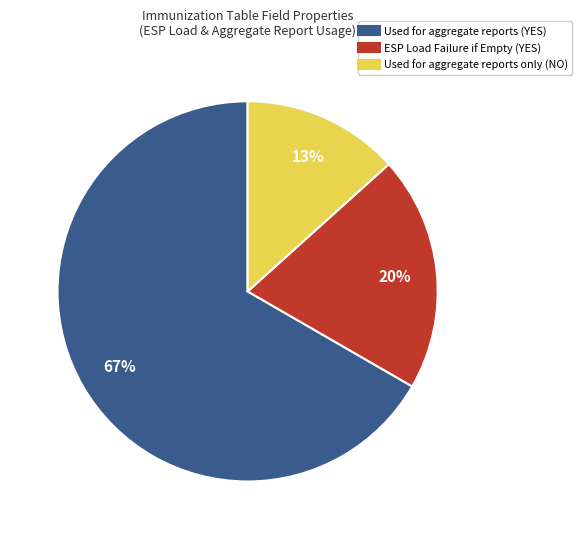

To the nearest percent, what is the average slice percentage?

33%